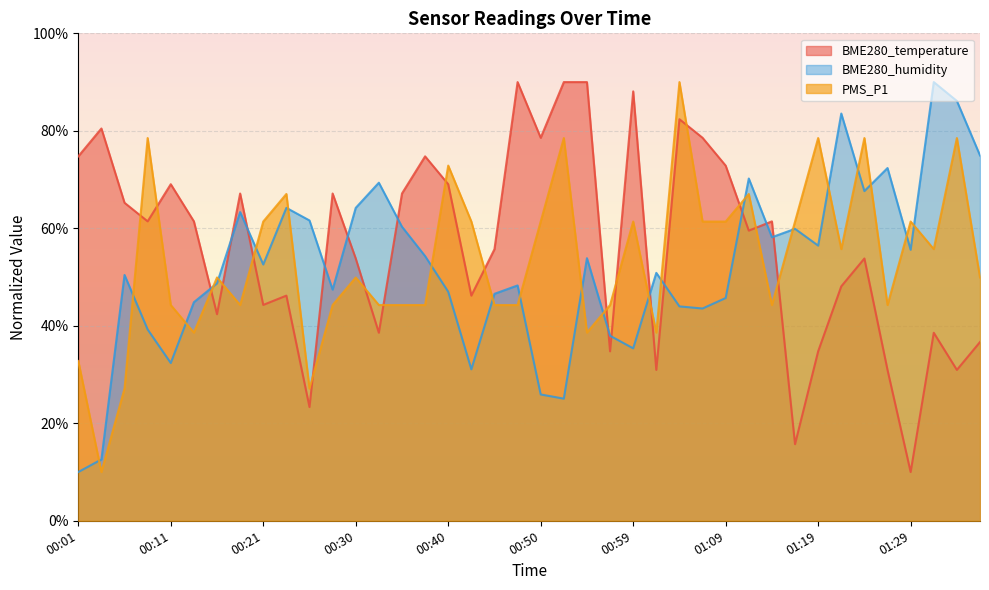

Is the value of PMS_P1 at 01:21 greater than the value of BME280_temperature at 00:38?

No